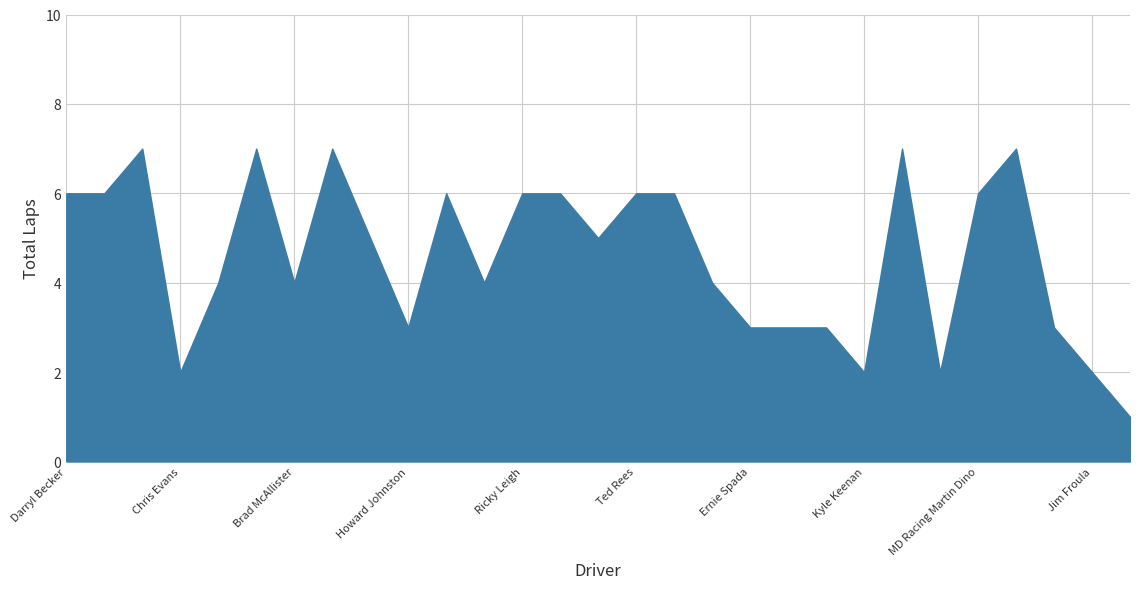

What is the difference between the maximum and minimum values?

6